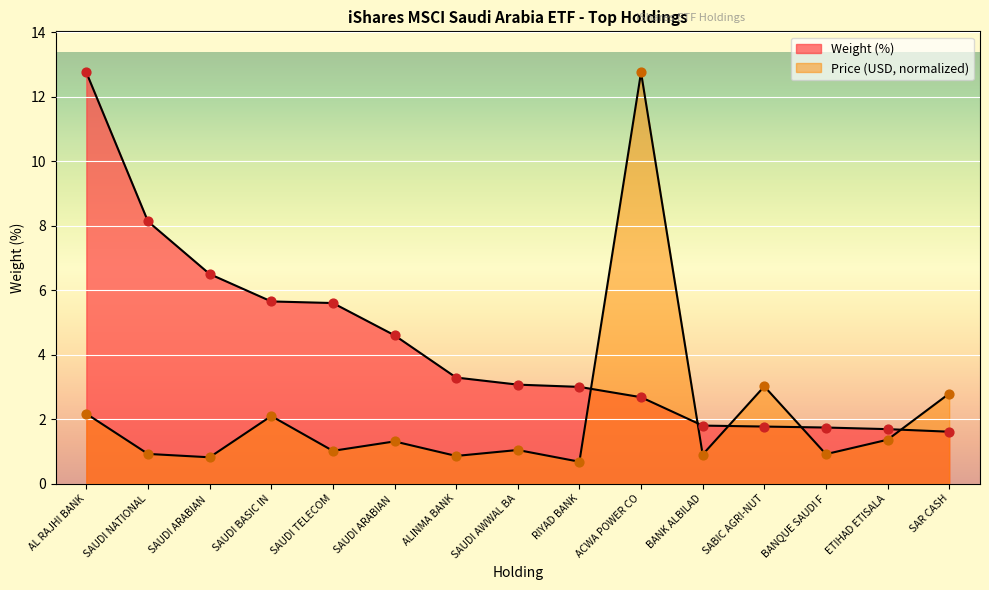

Is the value of Weight (%) at ETIHAD ETISALA greater than the value of Price at ALINMA BANK?

Yes